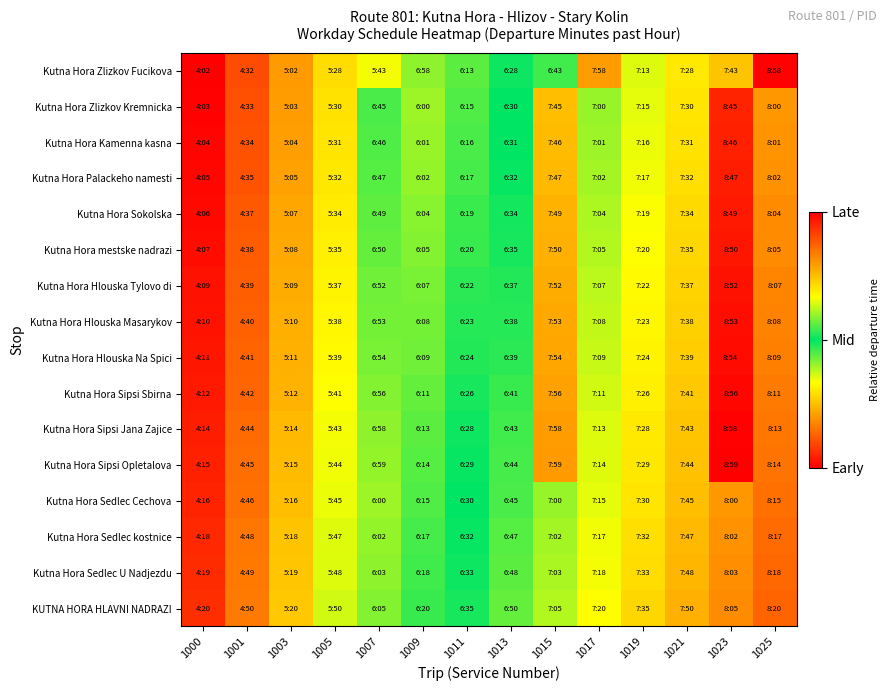

Reading left to right, transcribe all the data shown in this chart.

Kutna Hora Zlizkov Fucikova: 1000=0.0	1001=0.1	1003=0.2	1005=0.3	1007=0.3	1009=0.6	1011=0.4	1013=0.5	1015=0.5	1017=0.8	1019=0.6	1021=0.7	1023=0.7	1025=1.0
Kutna Hora Zlizkov Kremnicka: 1000=0.0	1001=0.1	1003=0.2	1005=0.3	1007=0.5	1009=0.4	1011=0.4	1013=0.5	1015=0.8	1017=0.6	1019=0.6	1021=0.7	1023=1.0	1025=0.8
Kutna Hora Kamenna kasna: 1000=0.0	1001=0.1	1003=0.2	1005=0.3	1007=0.6	1009=0.4	1011=0.5	1013=0.5	1015=0.8	1017=0.6	1019=0.7	1021=0.7	1023=1.0	1025=0.8
Kutna Hora Palackeho namesti: 1000=0.0	1001=0.1	1003=0.2	1005=0.3	1007=0.6	1009=0.4	1011=0.5	1013=0.5	1015=0.8	1017=0.6	1019=0.7	1021=0.7	1023=1.0	1025=0.8
Kutna Hora Sokolska: 1000=0.0	1001=0.1	1003=0.2	1005=0.3	1007=0.6	1009=0.4	1011=0.5	1013=0.5	1015=0.8	1017=0.6	1019=0.7	1021=0.7	1023=1.0	1025=0.8
Kutna Hora mestske nadrazi: 1000=0.0	1001=0.1	1003=0.2	1005=0.3	1007=0.6	1009=0.4	1011=0.5	1013=0.5	1015=0.8	1017=0.6	1019=0.7	1021=0.7	1023=1.0	1025=0.8
Kutna Hora Hlouska Tylovo di: 1000=0.0	1001=0.1	1003=0.2	1005=0.3	1007=0.6	1009=0.4	1011=0.5	1013=0.5	1015=0.8	1017=0.6	1019=0.7	1021=0.7	1023=1.0	1025=0.8
Kutna Hora Hlouska Masarykov: 1000=0.0	1001=0.1	1003=0.2	1005=0.3	1007=0.6	1009=0.4	1011=0.5	1013=0.5	1015=0.8	1017=0.6	1019=0.7	1021=0.7	1023=1.0	1025=0.8
Kutna Hora Hlouska Na Spici: 1000=0.0	1001=0.1	1003=0.2	1005=0.3	1007=0.6	1009=0.4	1011=0.5	1013=0.5	1015=0.8	1017=0.6	1019=0.7	1021=0.7	1023=1.0	1025=0.8
Kutna Hora Sipsi Sbirna: 1000=0.0	1001=0.1	1003=0.2	1005=0.3	1007=0.6	1009=0.4	1011=0.5	1013=0.5	1015=0.8	1017=0.6	1019=0.7	1021=0.7	1023=1.0	1025=0.8
Kutna Hora Sipsi Jana Zajice: 1000=0.0	1001=0.1	1003=0.2	1005=0.3	1007=0.6	1009=0.4	1011=0.5	1013=0.5	1015=0.8	1017=0.6	1019=0.7	1021=0.7	1023=1.0	1025=0.8
Kutna Hora Sipsi Opletalova: 1000=0.0	1001=0.1	1003=0.2	1005=0.3	1007=0.6	1009=0.4	1011=0.5	1013=0.5	1015=0.8	1017=0.6	1019=0.7	1021=0.7	1023=1.0	1025=0.8
Kutna Hora Sedlec Cechova: 1000=0.0	1001=0.1	1003=0.2	1005=0.3	1007=0.4	1009=0.4	1011=0.5	1013=0.5	1015=0.6	1017=0.6	1019=0.7	1021=0.8	1023=0.8	1025=0.9
Kutna Hora Sedlec kostnice: 1000=0.1	1001=0.2	1003=0.3	1005=0.4	1007=0.4	1009=0.5	1011=0.5	1013=0.6	1015=0.6	1017=0.7	1019=0.7	1021=0.8	1023=0.8	1025=0.9
Kutna Hora Sedlec U Nadjezdu: 1000=0.1	1001=0.2	1003=0.3	1005=0.4	1007=0.4	1009=0.5	1011=0.5	1013=0.6	1015=0.6	1017=0.7	1019=0.7	1021=0.8	1023=0.8	1025=0.9
KUTNA HORA HLAVNI NADRAZI: 1000=0.1	1001=0.2	1003=0.3	1005=0.4	1007=0.4	1009=0.5	1011=0.5	1013=0.6	1015=0.6	1017=0.7	1019=0.7	1021=0.8	1023=0.8	1025=0.9